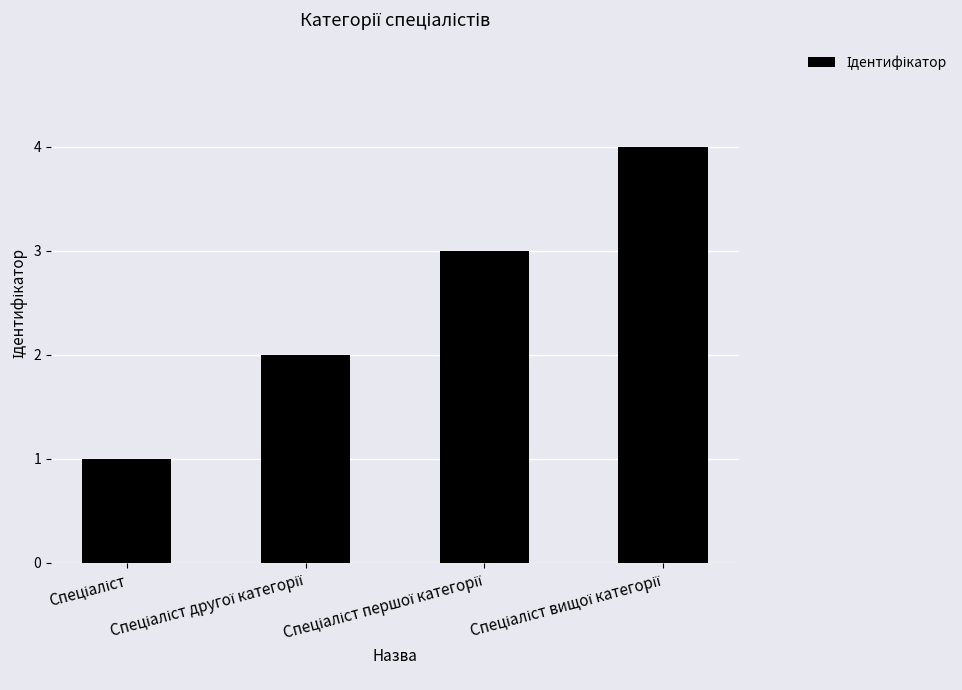

What is the difference between the maximum and minimum values?

3